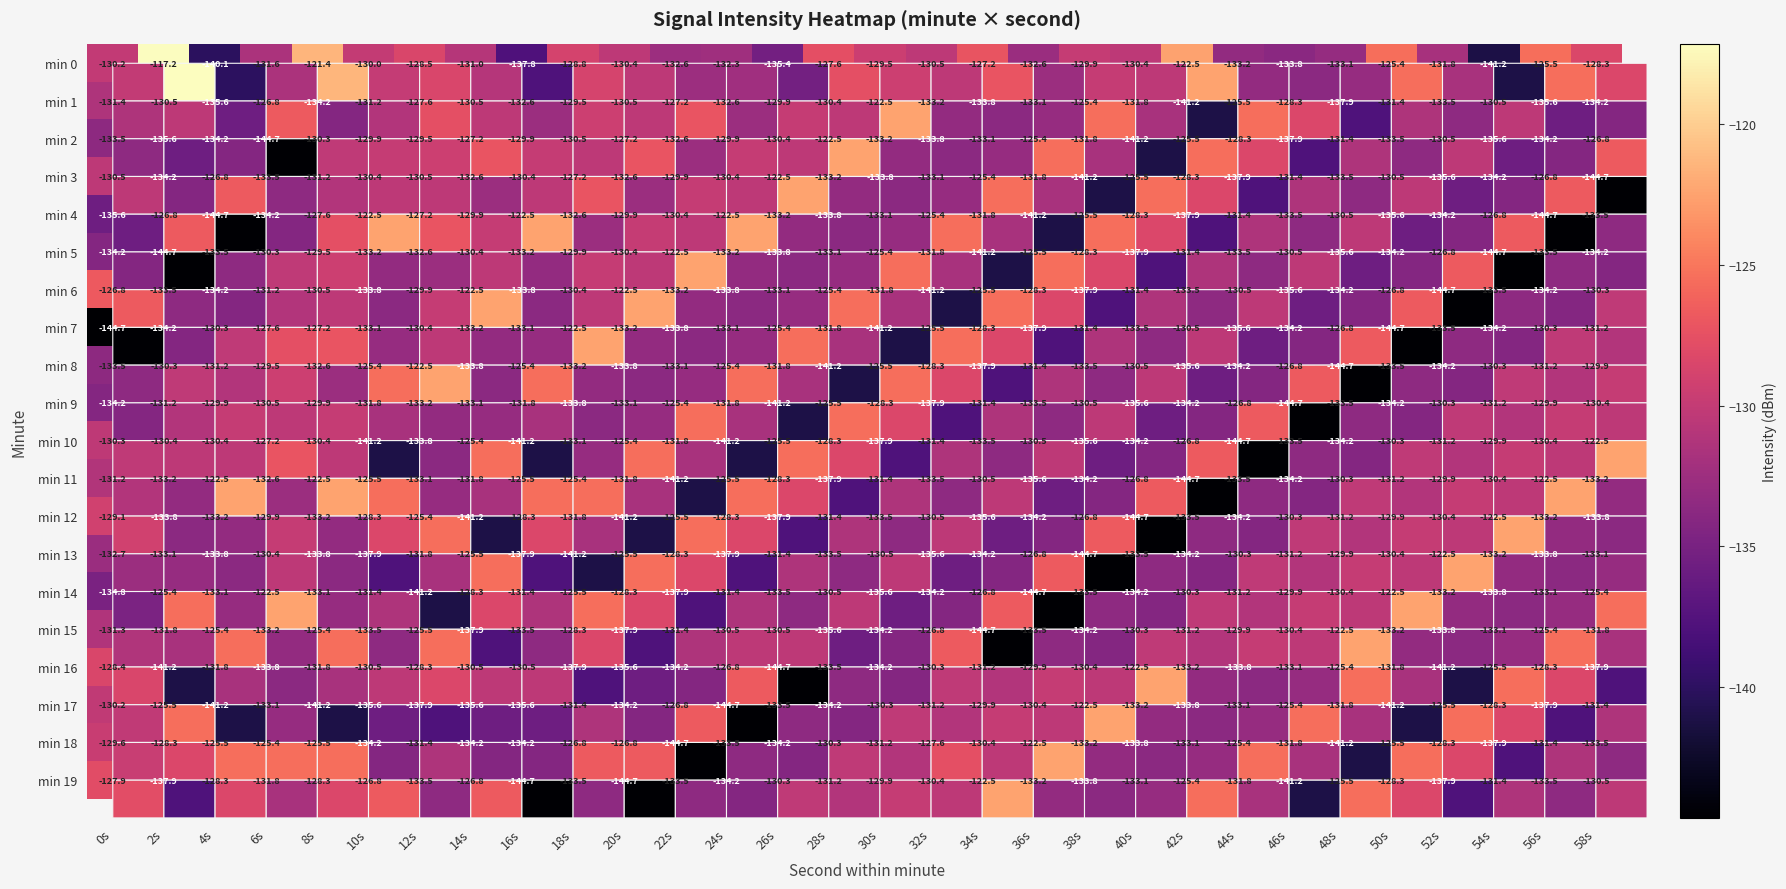

Rank the categories by min 19 value from highest to lowest.

34s, 42s, 48s, 10s, 14s, 0s, 4s, 8s, 50s, 30s, 26s, 32s, 58s, 28s, 54s, 6s, 44s, 40s, 36s, 12s, 18s, 22s, 56s, 38s, 24s, 2s, 52s, 46s, 16s, 20s